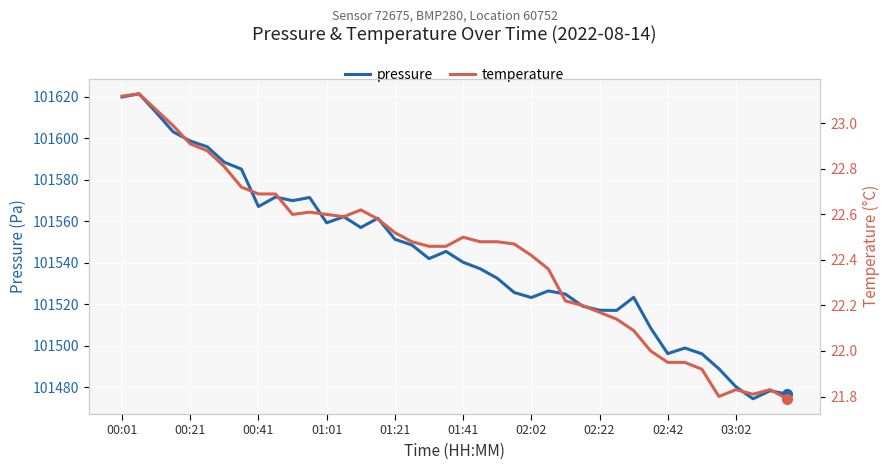

How many lines are shown in the chart?

2